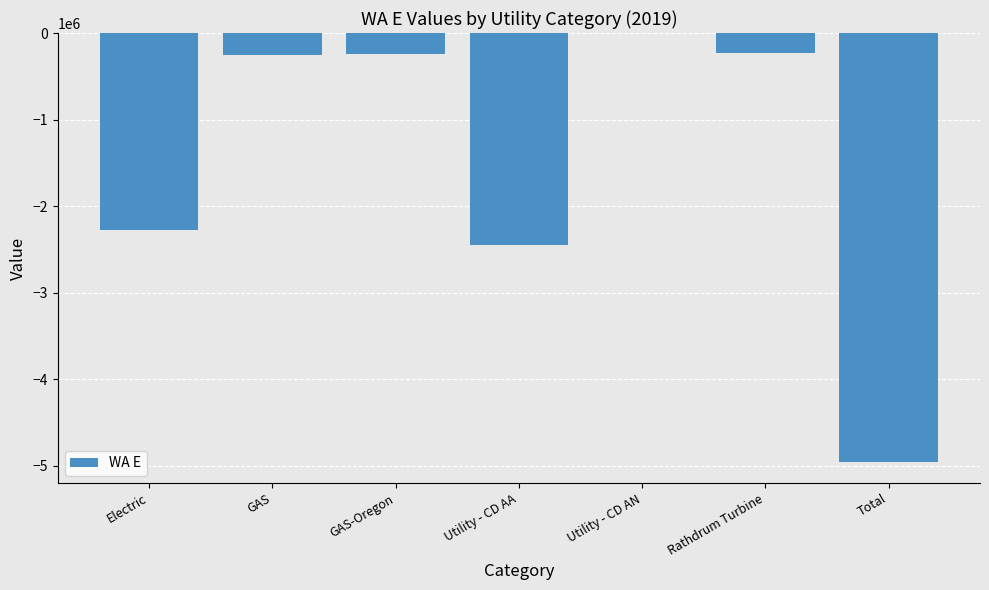

Between Electric and Utility - CD AA, which is larger?

Electric